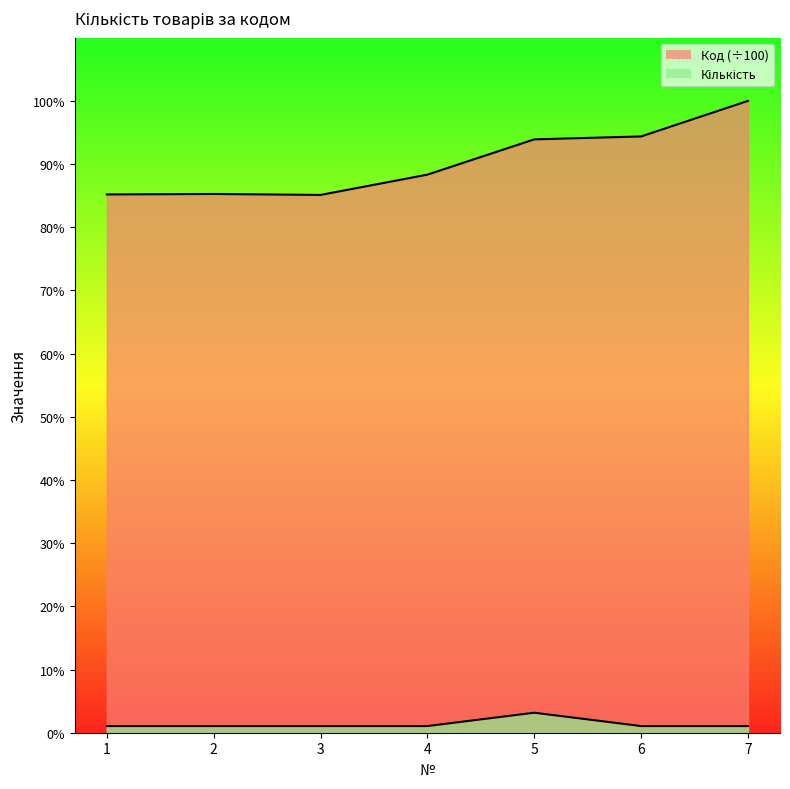

Which series has the widest spread of values?

Код